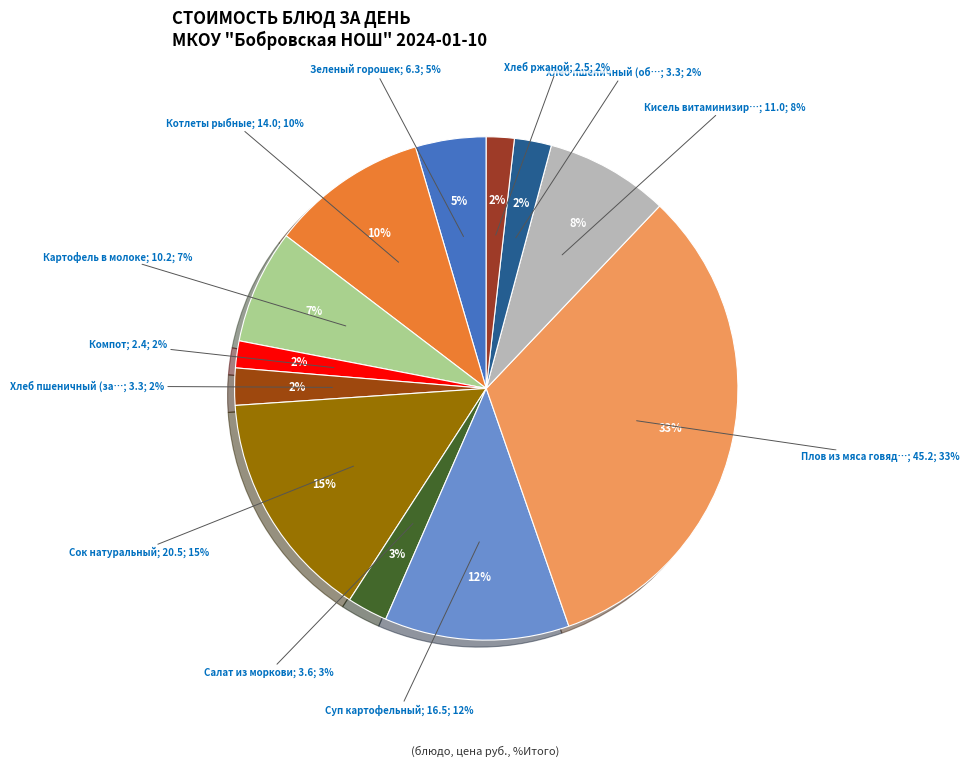

Is it true that Сок натуральный is 29% of the pie?

False